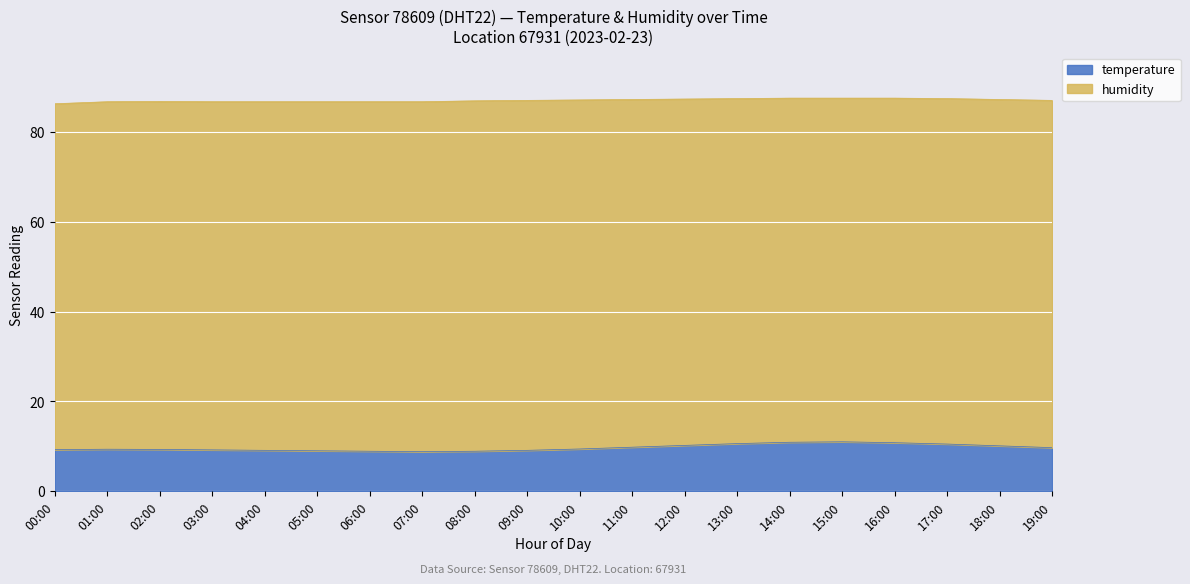

What position from the left is 02:00?

3